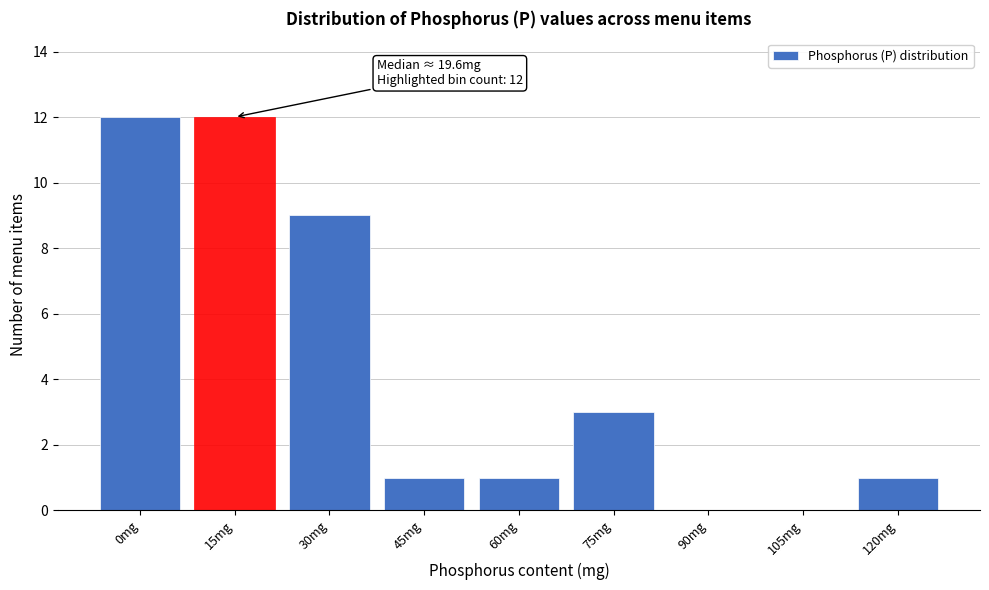

Reading left to right, what are all the values shown in this chart?

0mg=12	15mg=12	30mg=9	45mg=1	60mg=1	75mg=3	90mg=0	105mg=0	120mg=1